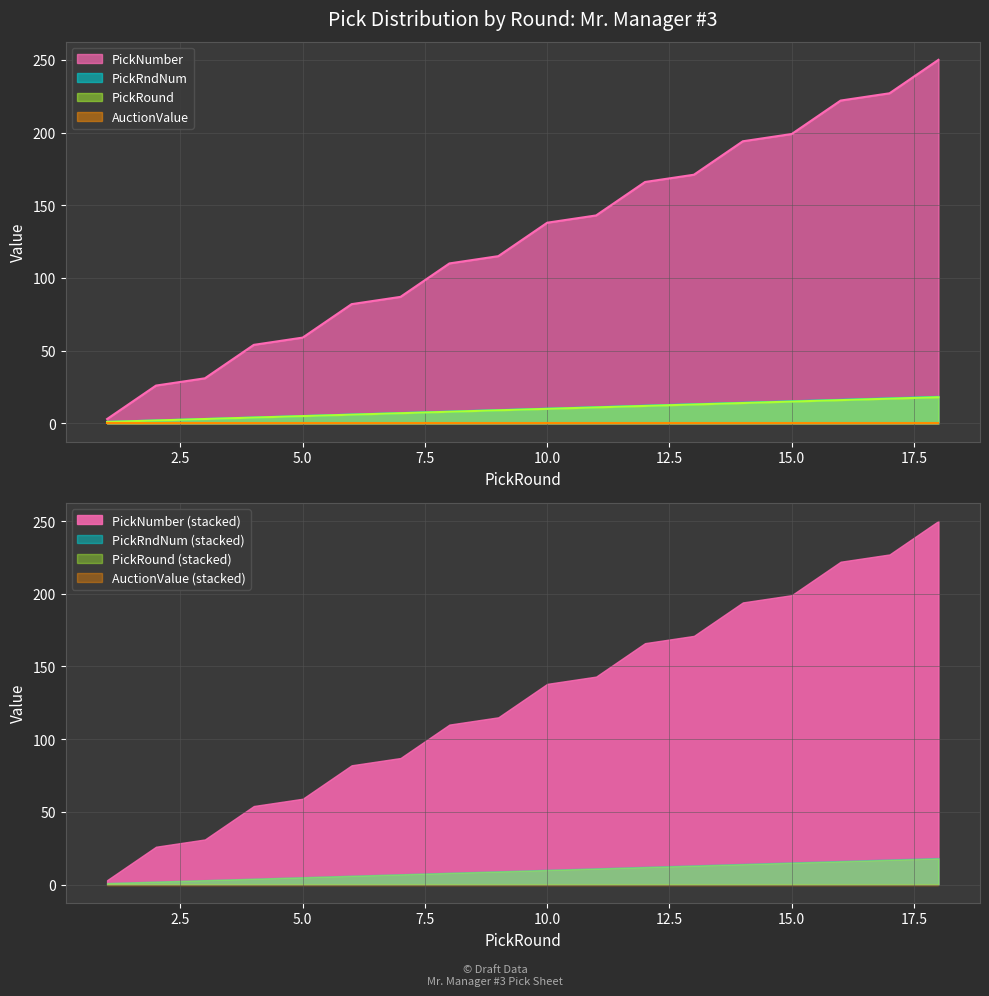

What is the approximate value of PickRound at 9?

9.0